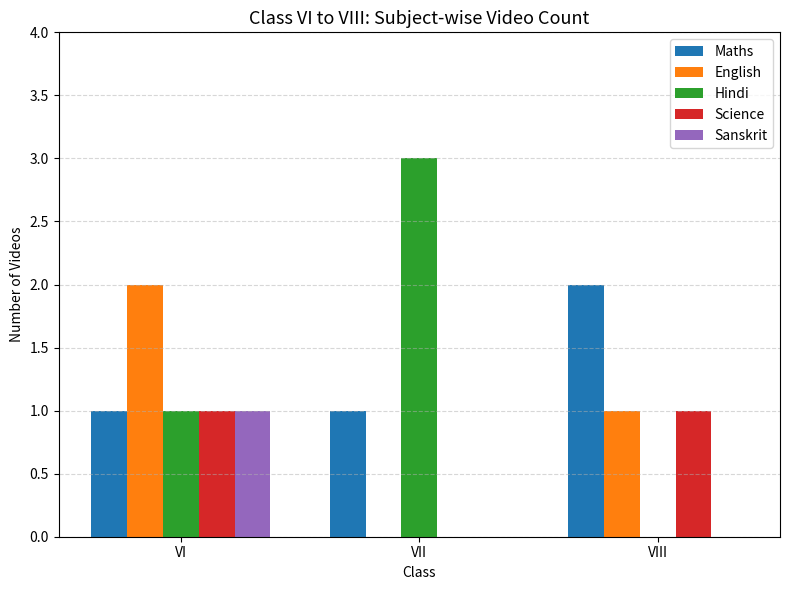

The Science series shows 0 at VIII. True or false?

False